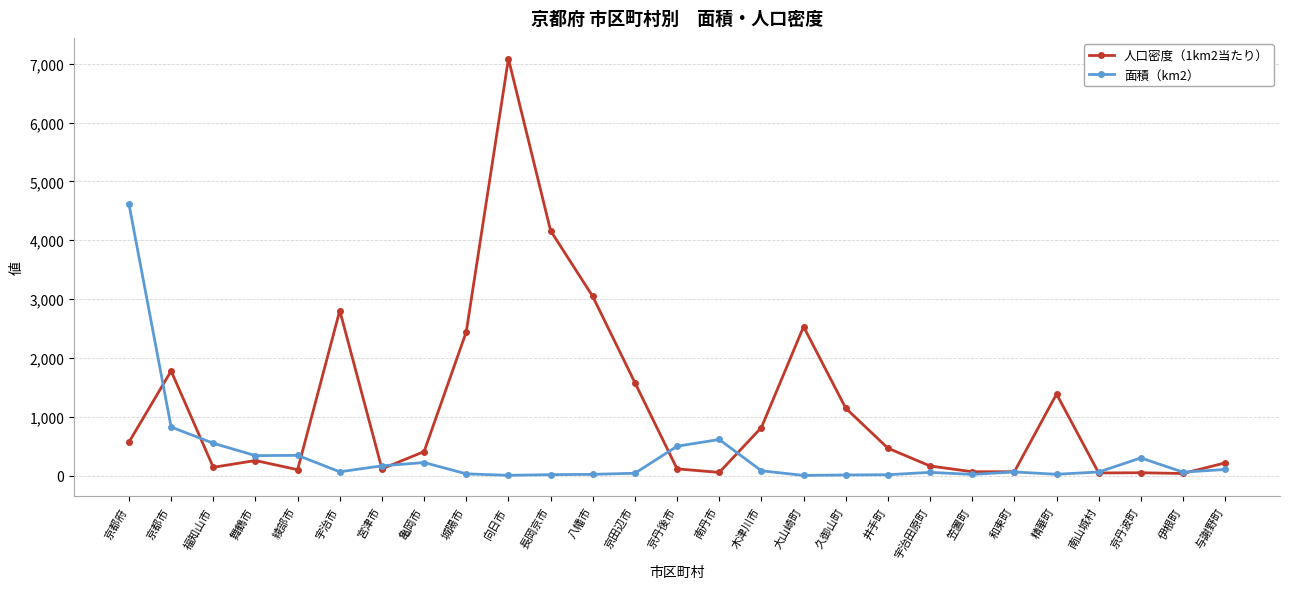

Is this an area chart (filled region under the line)?

No